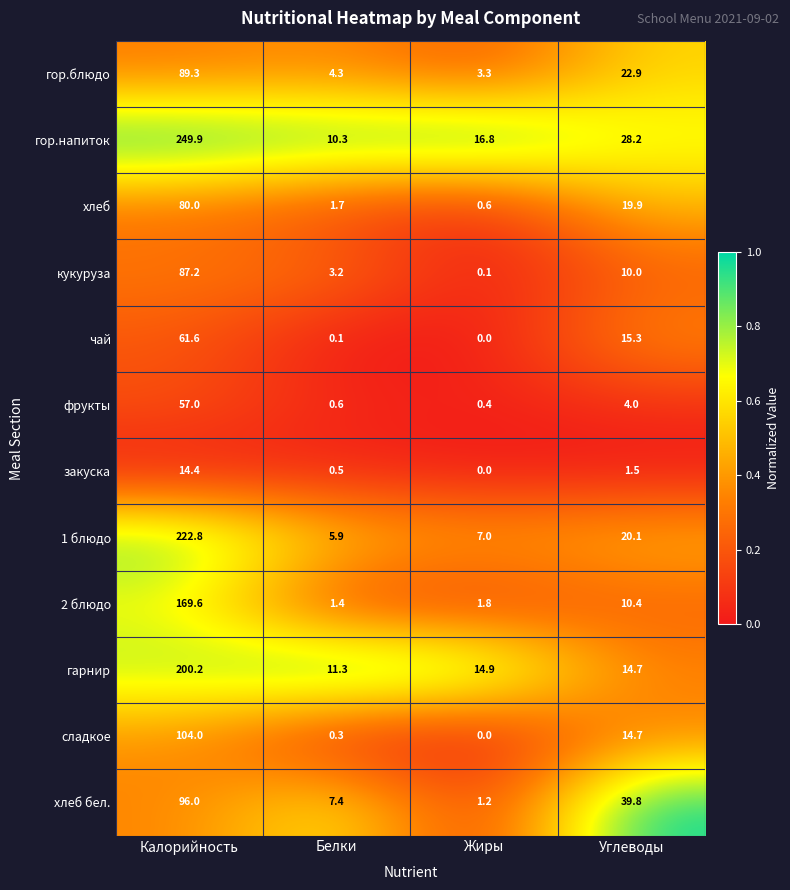

Where does the фрукты series first go above 4?

Калорийность